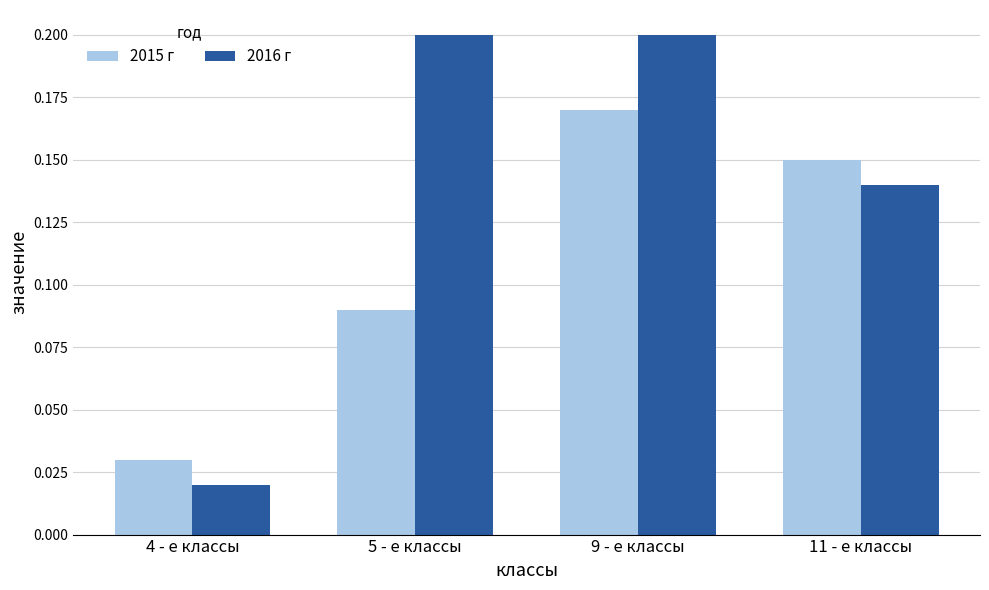

Are the bars horizontal?

No